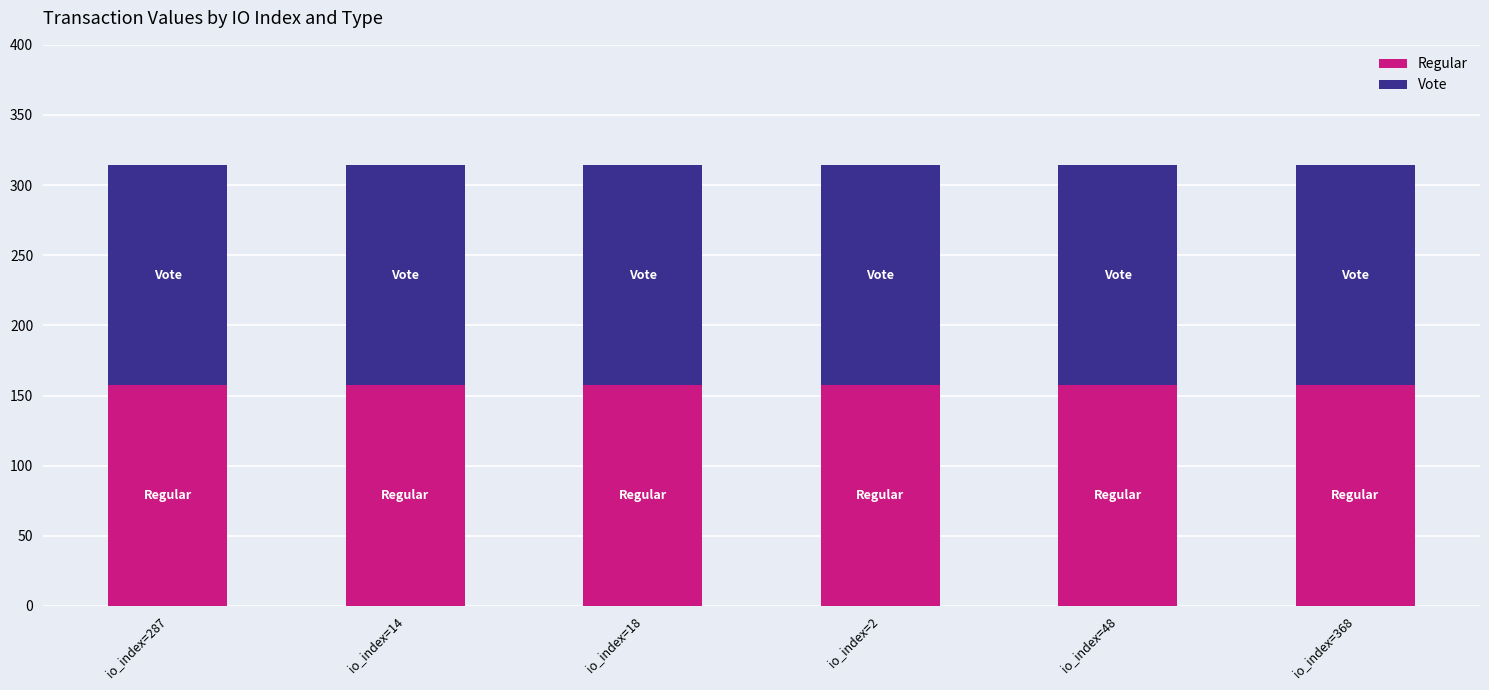

Is it true that Regular equals 258.6 at io_index=48?

False